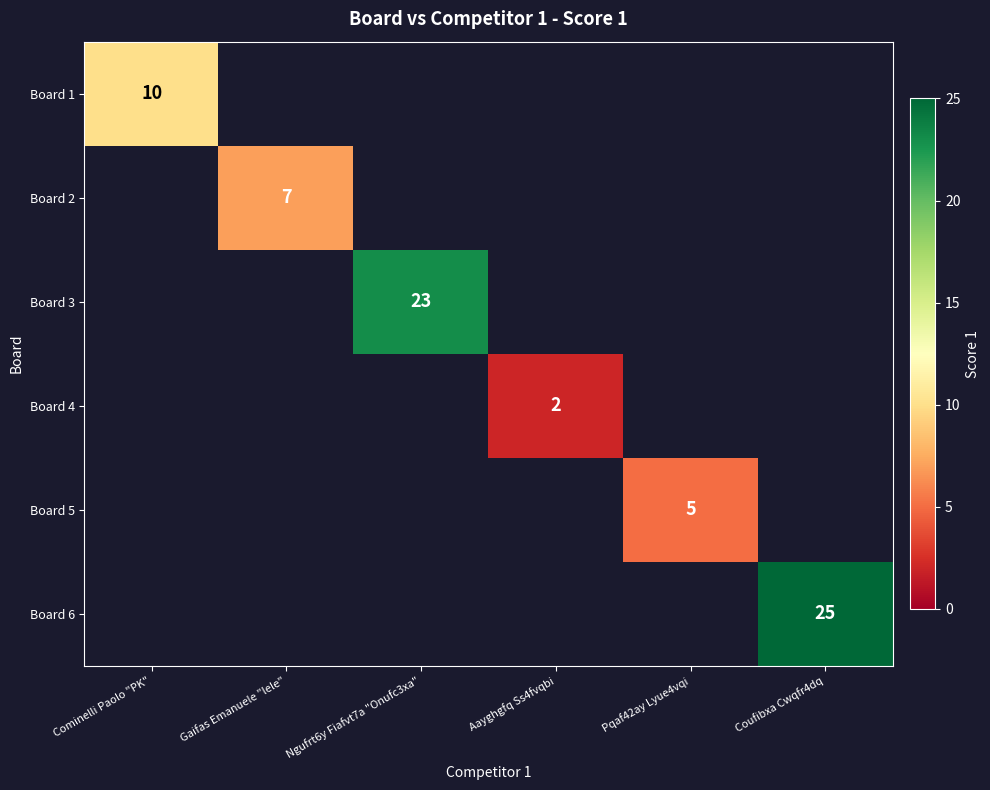

True or false: Board 6 has a value of 41 at Coufibxa Cwqfr4dq.

False